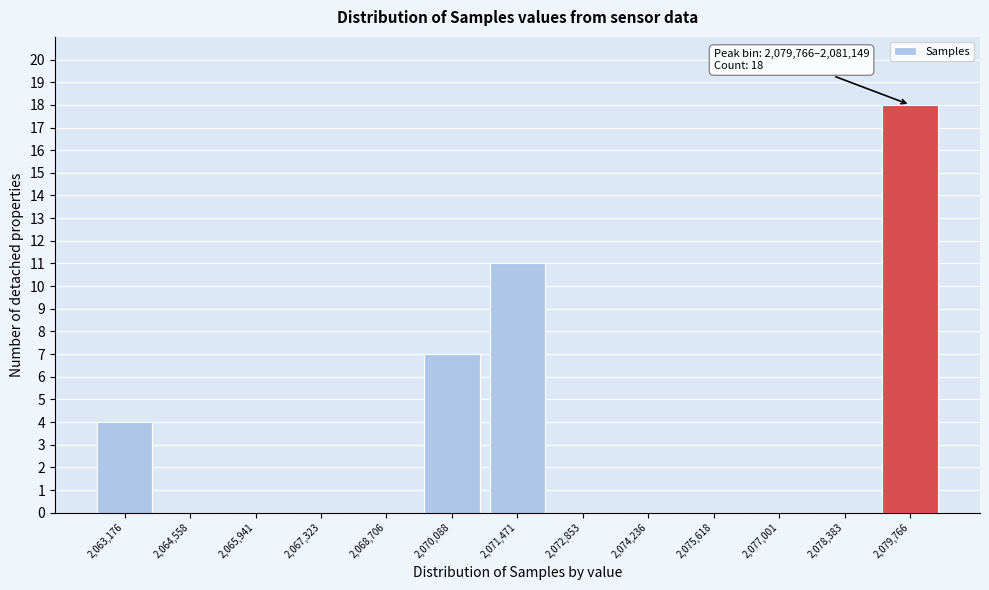

Reading left to right, transcribe all the data shown in this chart.

2,063,176=4	2,064,558=0	2,065,941=0	2,067,323=0	2,068,706=0	2,070,088=7	2,071,471=11	2,072,853=0	2,074,236=0	2,075,618=0	2,077,001=0	2,078,383=0	2,079,766=18